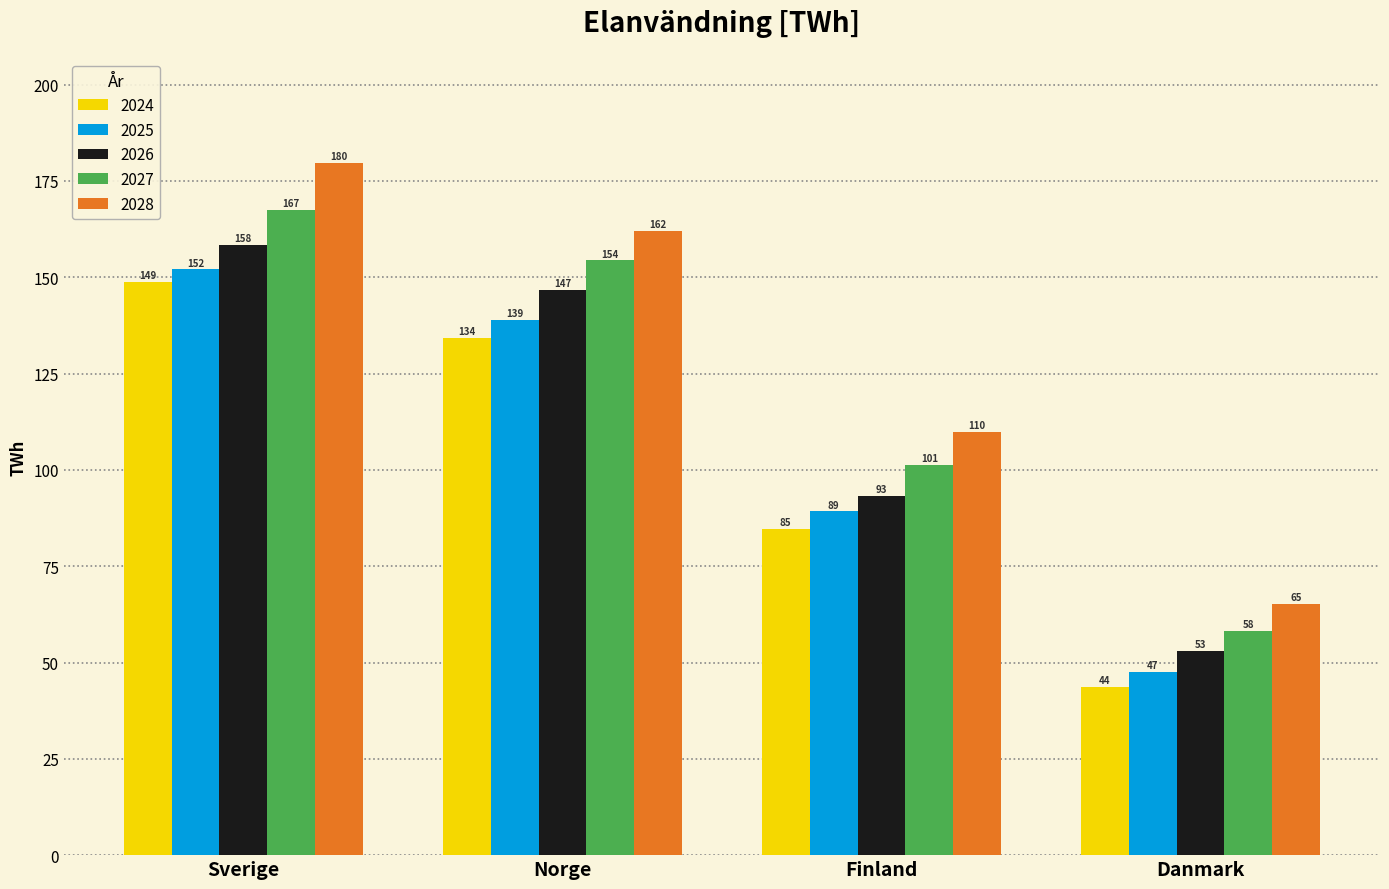

Which series has the largest total across all categories?

2028